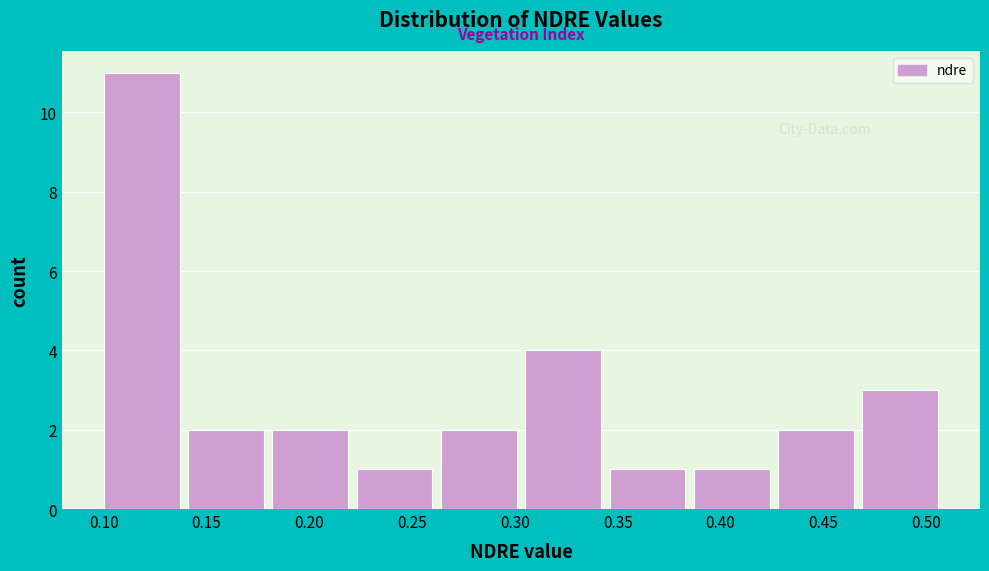

Reading left to right, list every bar in this chart as the range it spans on the x-axis followed by its height. Neither the bar edges nor the heights are printed on the chart, so give them approximately, as read against the axes.

0.100 to 0.141: 11
0.141 to 0.182: 2
0.182 to 0.223: 2
0.223 to 0.264: 1
0.264 to 0.305: 2
0.305 to 0.346: 4
0.346 to 0.387: 1
0.387 to 0.428: 1
0.428 to 0.469: 2
0.469 to 0.510: 3